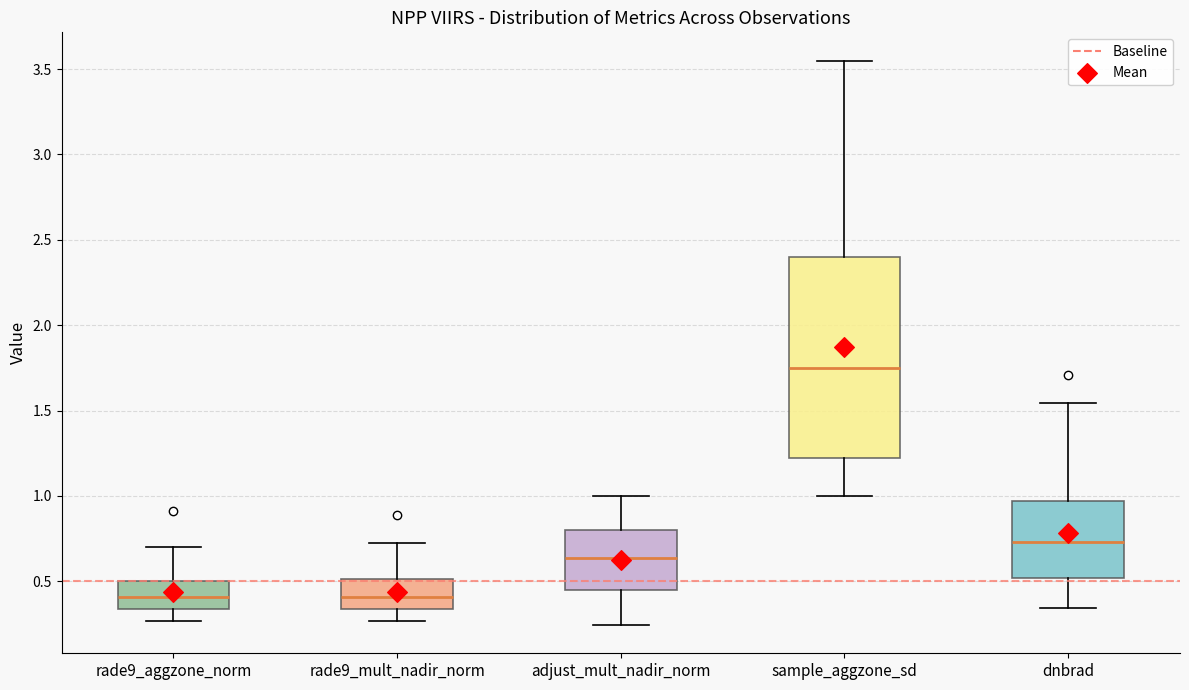

Where does the lower whisker of the box for dnbrad end on the y-axis? The values are not printed on the chart, so give them approximately, as read against the axis.

0.35